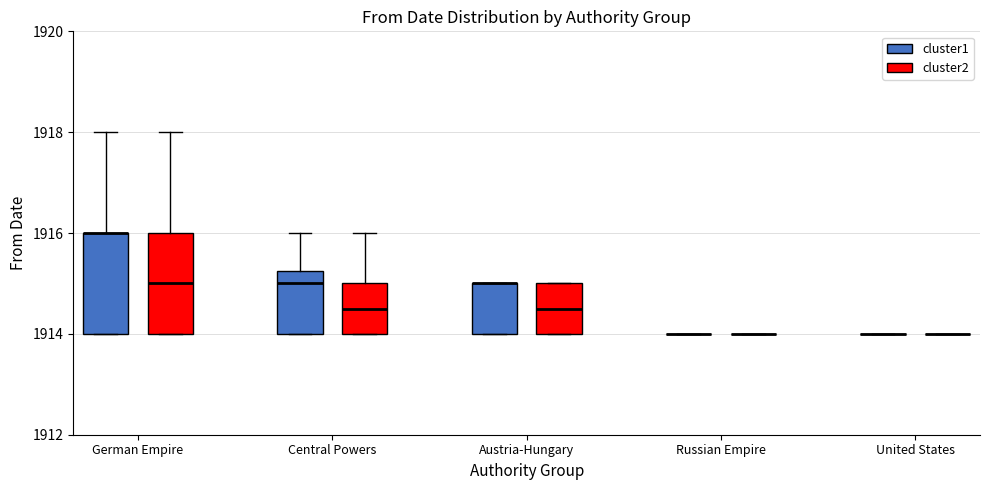

Reading left to right, transcribe this box plot: for each box, give where its median line is, the range the box spans, and where its two whiskers end, as read against the y-axis. The values are not printed on the chart, so give them approximately, as read against the axis.

German Empire (cluster1): median 1916.0 (drawn on the box's upper edge), box 1914.0 to 1916.0, whiskers 1914.0 to 1918.0
German Empire (cluster2): median 1915.0, box 1914.0 to 1916.0, whiskers 1914.0 to 1918.0
Central Powers (cluster1): median 1915.0, box 1914.0 to 1915.2, whiskers 1914.0 to 1916.0
Central Powers (cluster2): median 1914.6, box 1914.0 to 1915.0, whiskers 1914.0 to 1916.0
Austria-Hungary (cluster1): median 1915.0 (drawn on the box's upper edge), box 1914.0 to 1915.0, whiskers 1914.0 to 1915.0
Austria-Hungary (cluster2): median 1914.6, box 1914.0 to 1915.0, whiskers 1914.0 to 1915.0
Russian Empire (cluster1): box collapsed to a line at 1914.0, whiskers 1914.0 to 1914.0
Russian Empire (cluster2): box collapsed to a line at 1914.0, whiskers 1914.0 to 1914.0
United States (cluster1): box collapsed to a line at 1914.0, whiskers 1914.0 to 1914.0
United States (cluster2): box collapsed to a line at 1914.0, whiskers 1914.0 to 1914.0